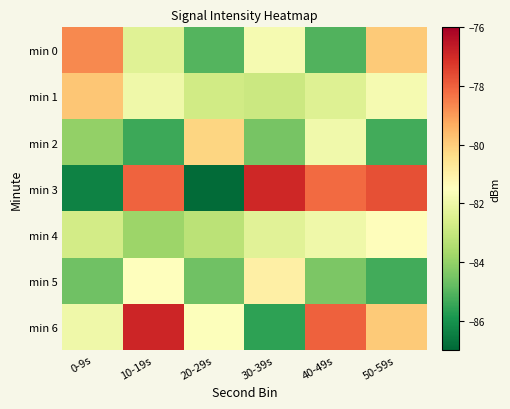

Reading left to right, transcribe all the data shown in this chart.

min 0: 0-9s=-78.7	10-19s=-82.4	20-29s=-85.0	30-39s=-81.8	40-49s=-85.1	50-59s=-79.9
min 1: 0-9s=-79.8	10-19s=-81.9	20-29s=-82.8	30-39s=-82.9	40-49s=-82.4	50-59s=-81.8
min 2: 0-9s=-84.0	10-19s=-85.4	20-29s=-80.2	30-39s=-84.5	40-49s=-81.9	50-59s=-85.3
min 3: 0-9s=-86.4	10-19s=-78.0	20-29s=-86.9	30-39s=-76.9	40-49s=-78.2	50-59s=-77.7
min 4: 0-9s=-82.7	10-19s=-83.8	20-29s=-83.2	30-39s=-82.3	40-49s=-81.9	50-59s=-81.4
min 5: 0-9s=-84.6	10-19s=-81.5	20-29s=-84.6	30-39s=-81.0	40-49s=-84.4	50-59s=-85.3
min 6: 0-9s=-82.0	10-19s=-76.9	20-29s=-81.5	30-39s=-85.6	40-49s=-78.0	50-59s=-79.9